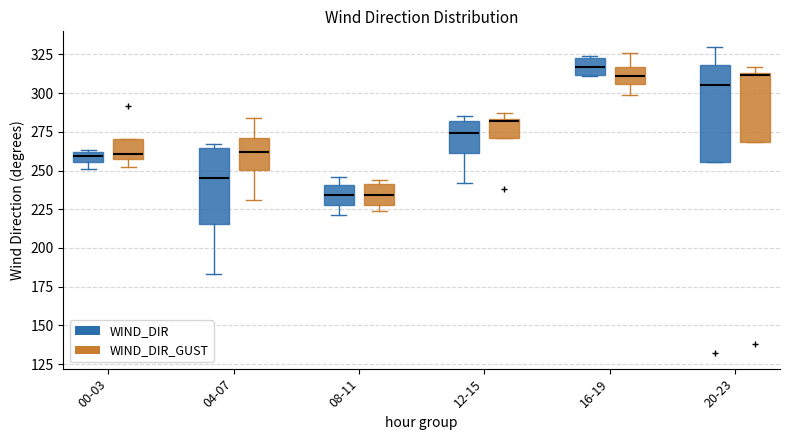

Which box's median line is the highest?

16-19 (WIND_DIR)